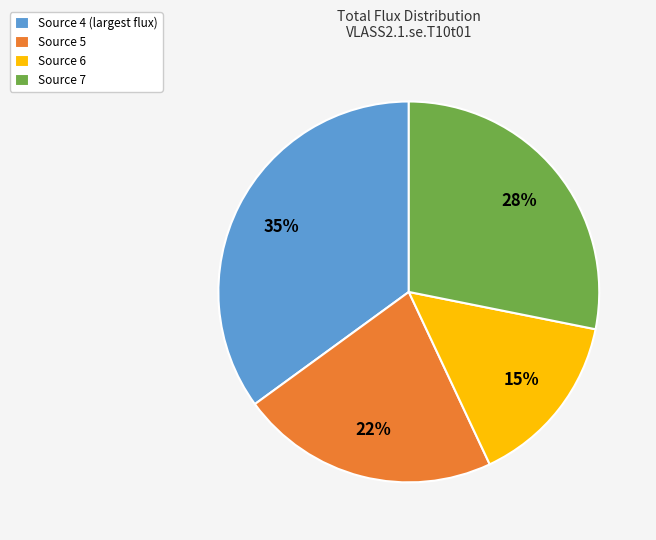

The Source 4 (largest flux) slice represents 25% of the pie. True or false?

False